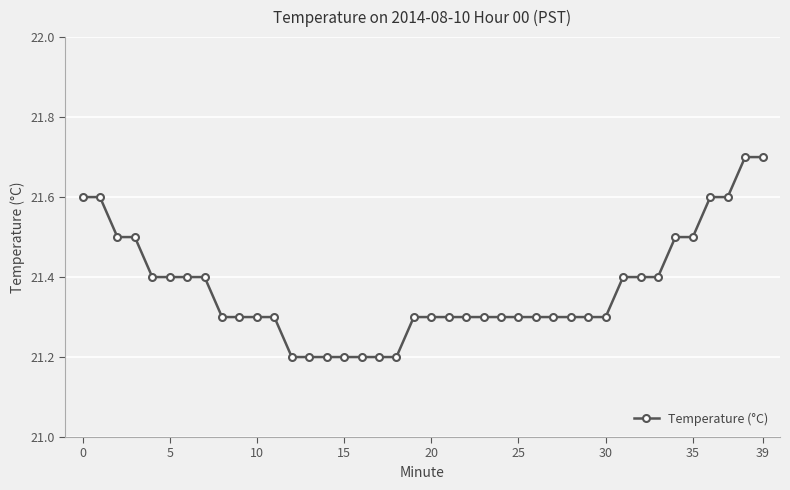

Count the values in the range 21 to 22.

40